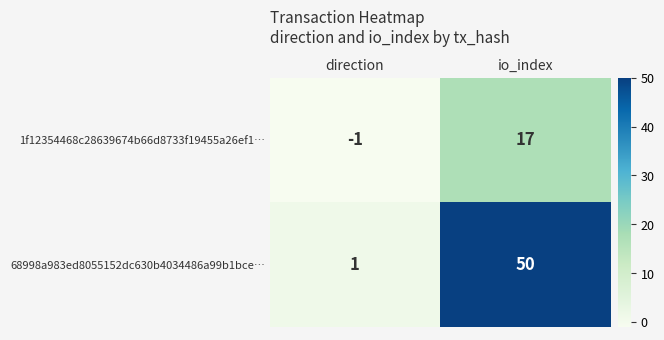

At which category is the sum across all series the highest?

io_index